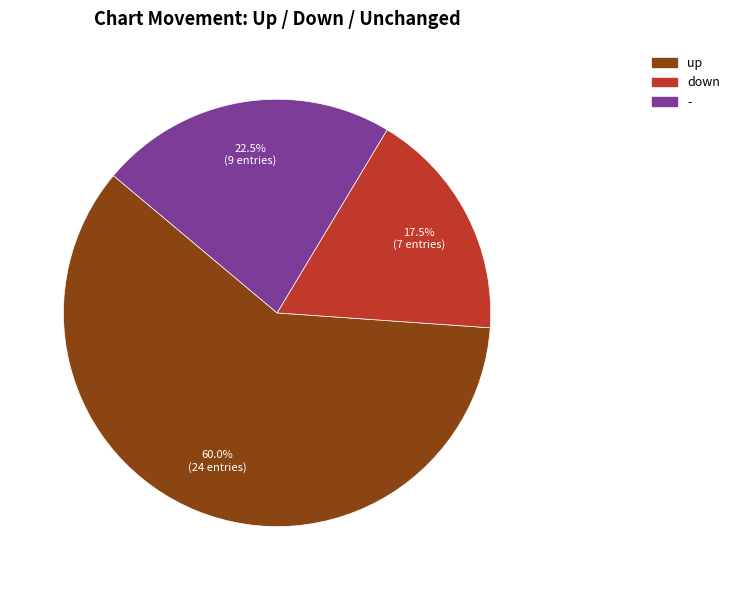

Is the sum of - and down greater than half?

No